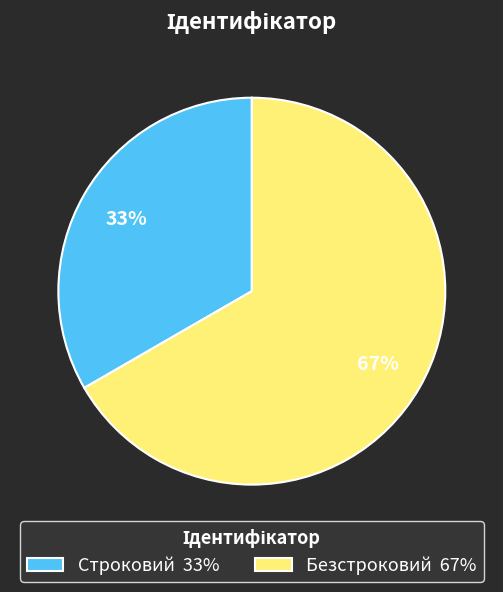

True or false: Строковий accounts for 33% of the total.

True